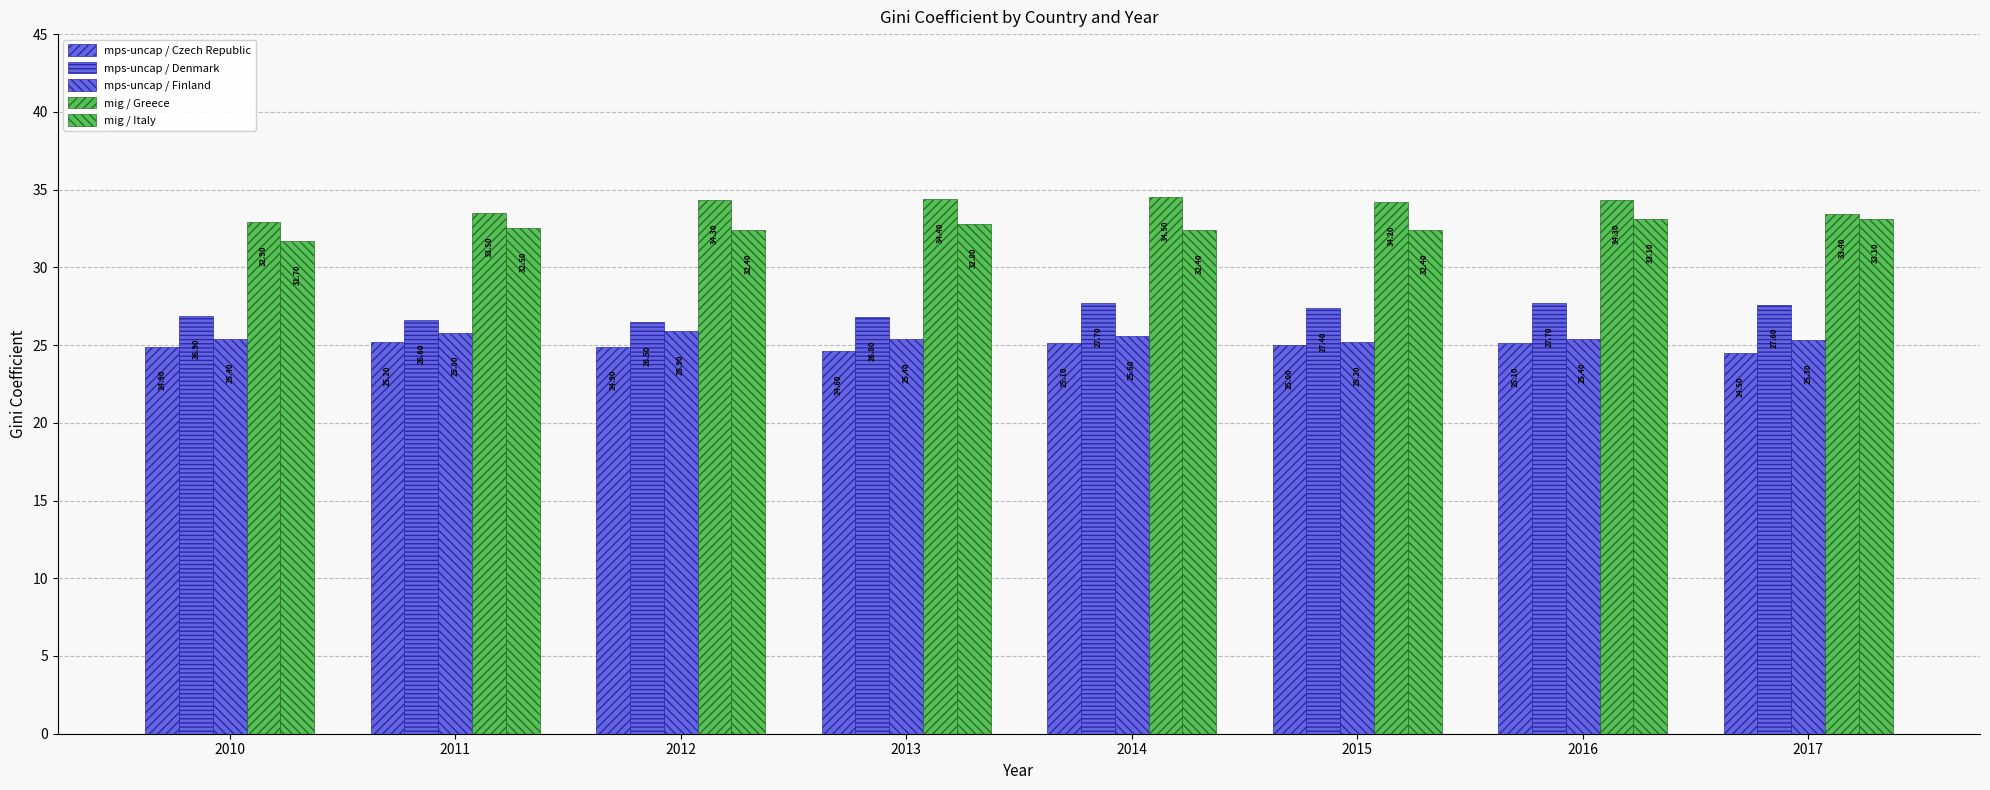

What is the difference between the highest and lowest values at 2011?

8.3